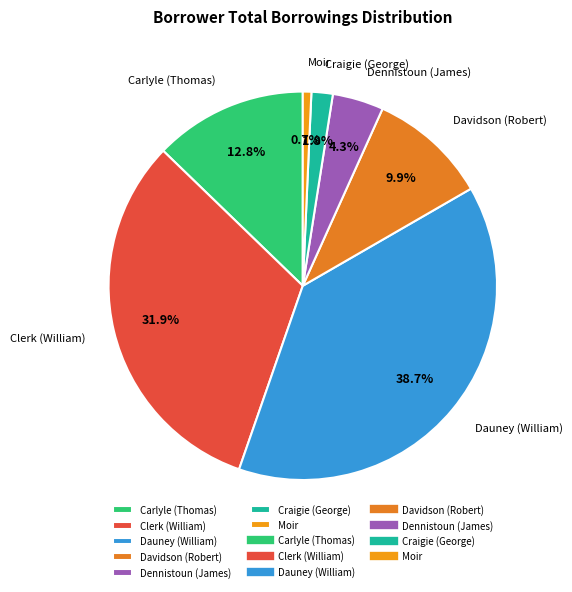

To the nearest percent, what percentage of the pie is Craigie (George)?

2%